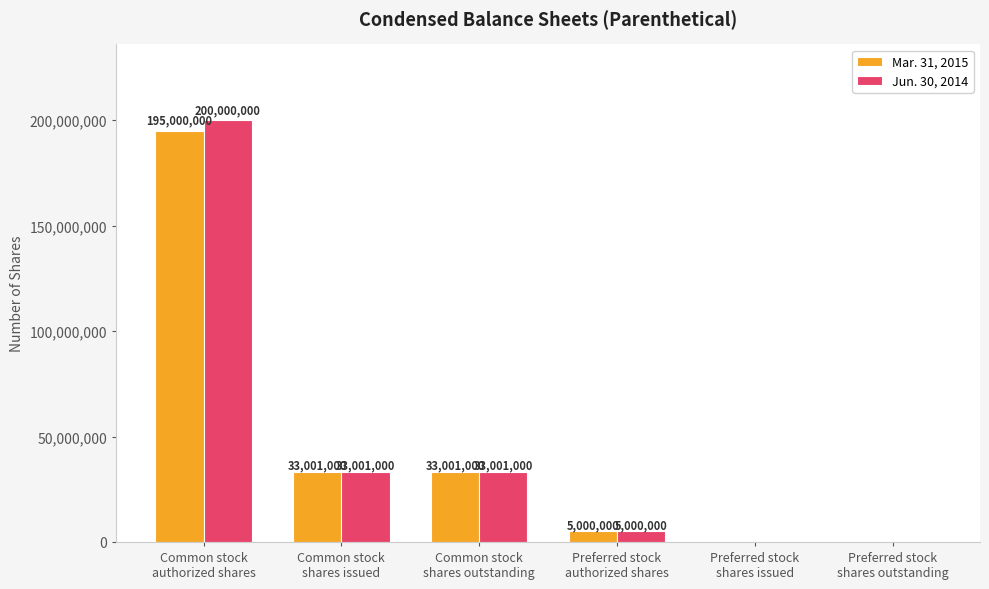

What is the maximum value for Mar. 31, 2015?

195000000